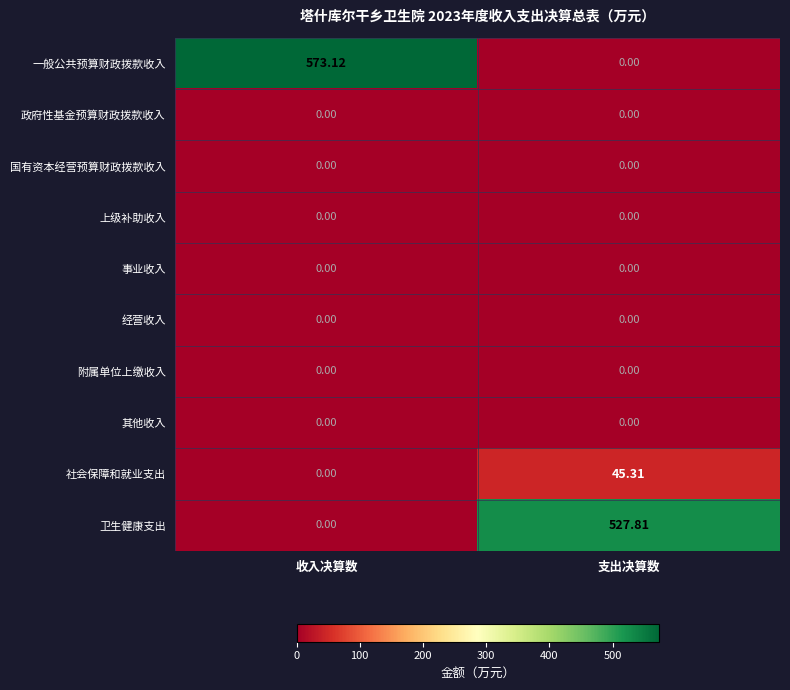

How many categories are shown in the chart?

2